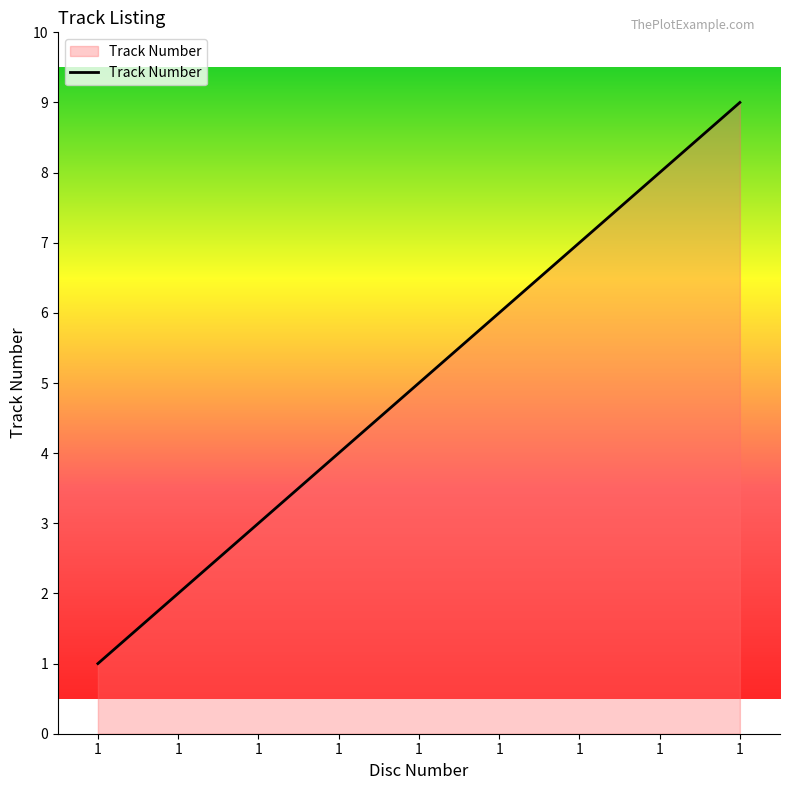

Is this an area chart (filled region under the line)?

Yes